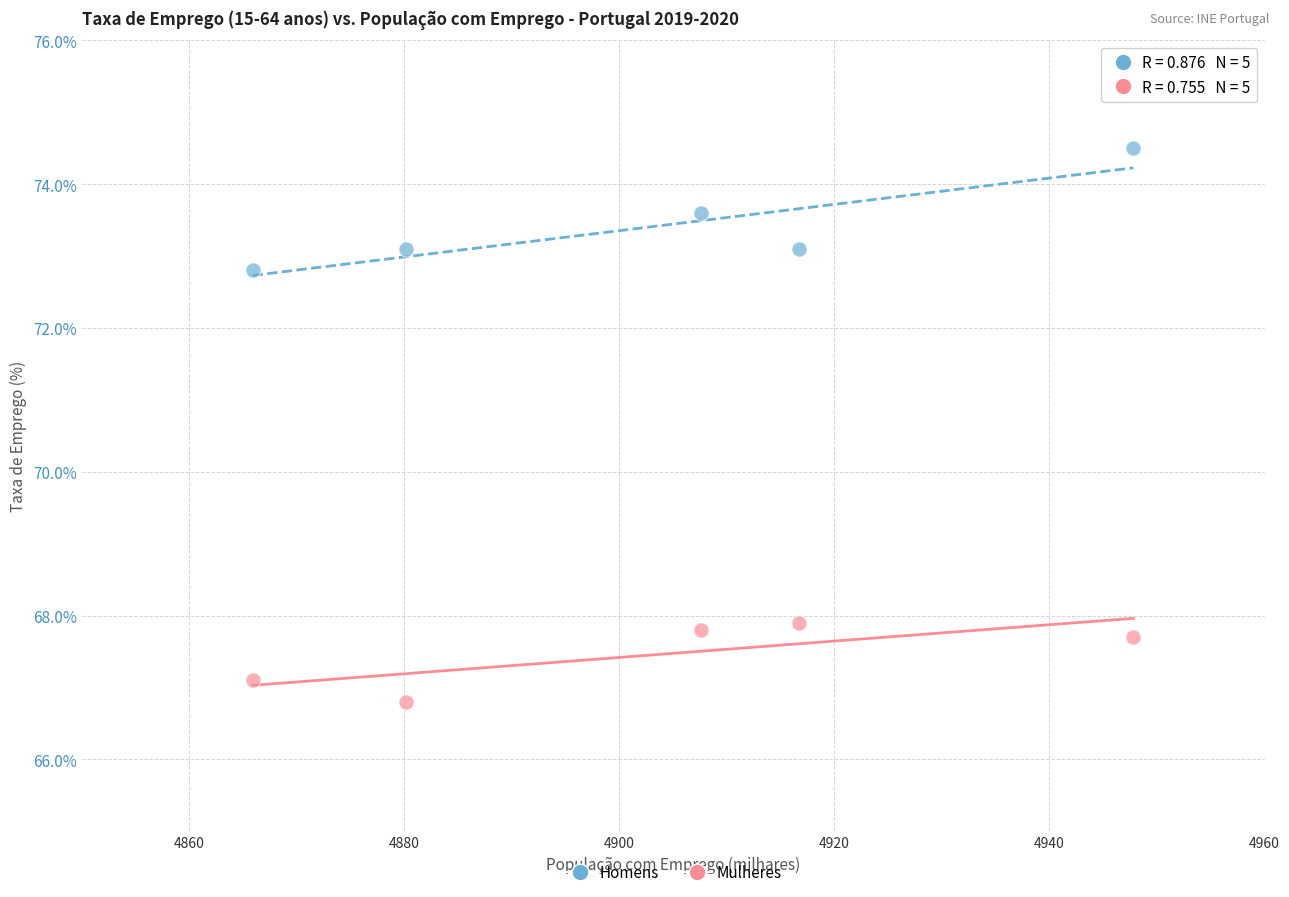

What is the X range (max minus min) for the scatter plot?

81.9